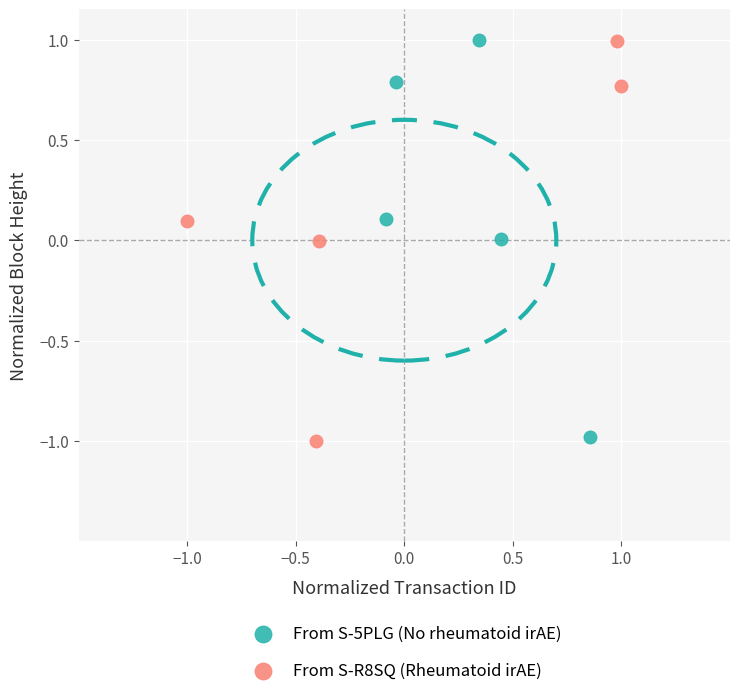

Which series has the largest Y range (max minus min)?

From S-R8SQ (Rheumatoid irAE)